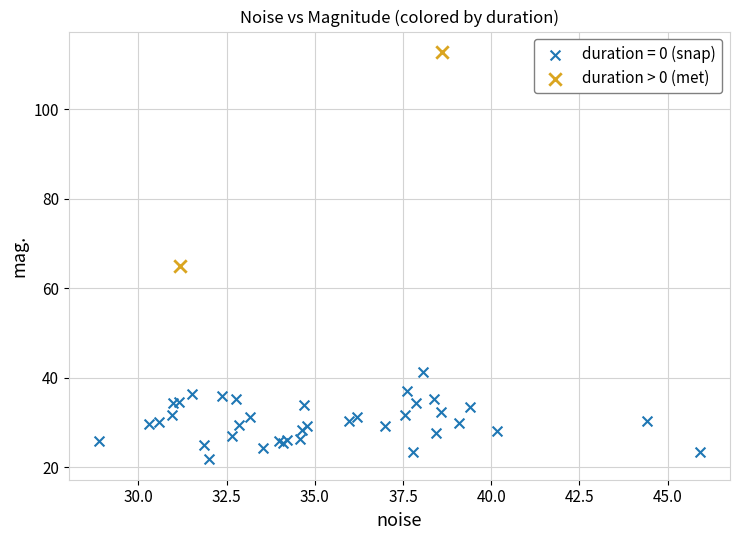

What are all the series names shown in the legend?

duration = 0 (snap), duration > 0 (met)